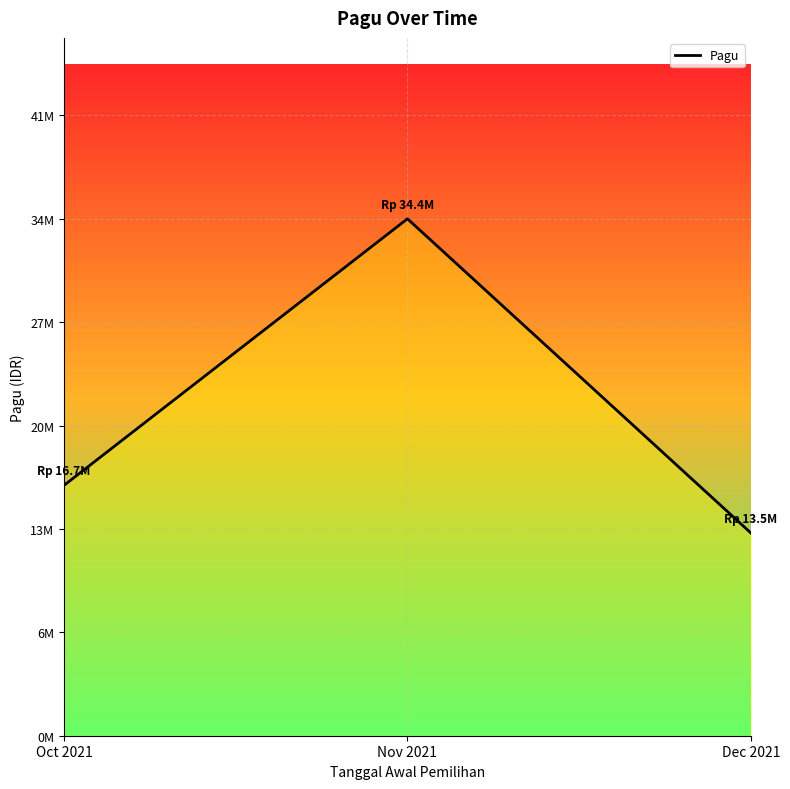

Is it true that the value at Dec 2021 is 13500000?

True